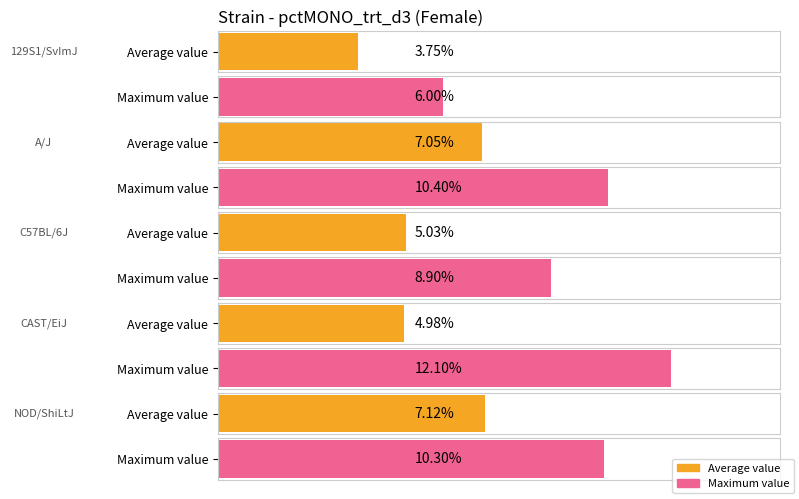

What value does the f_mean series have at A/J?

7.0